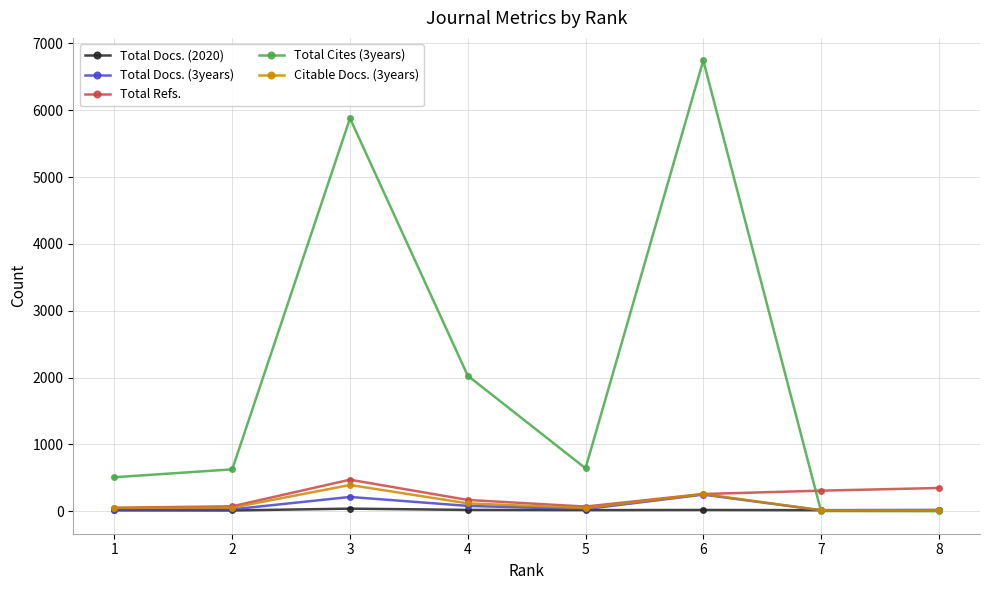

What are all the series names shown in the legend?

Total Docs. (2020), Total Docs. (3years), Total Refs., Total Cites (3years), Citable Docs. (3years)